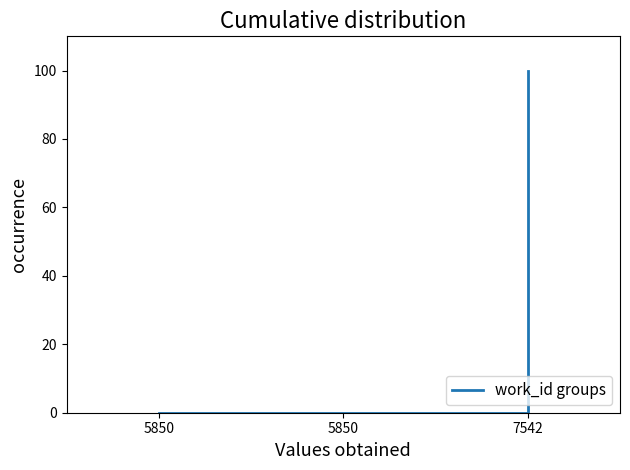

Is it true that the value at 7542 is 167.5?

False